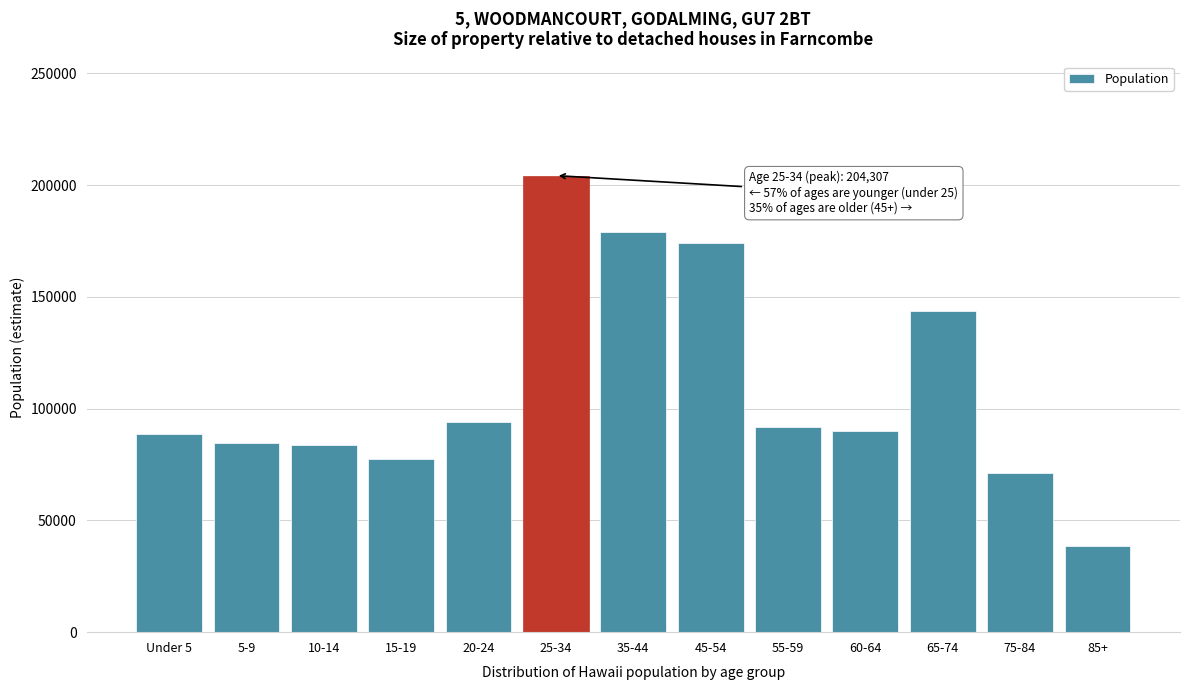

Reading left to right, extract all data points from this chart.

88842	84852	83615	77712	94068	204307	178976	174021	92001	90094	143921	71174	38511